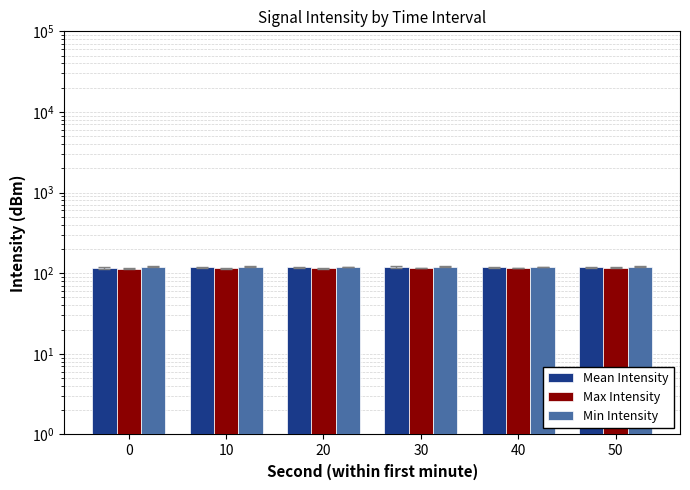

What is the value of the Max Intensity bar at the 4th from the left?

116.5